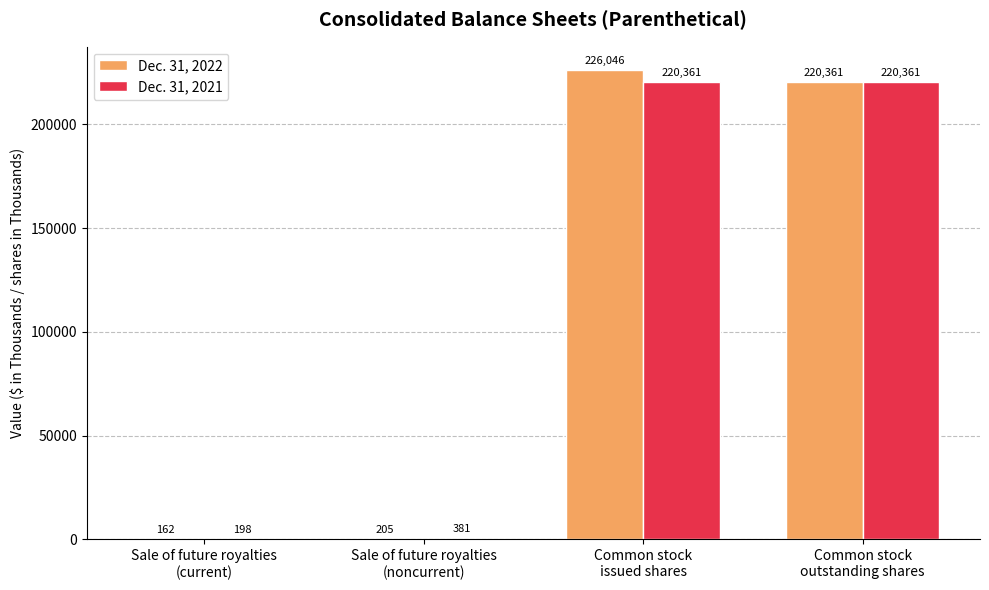

Reading left to right, what are all the values shown in this chart?

Dec. 31, 2022: 162	205	226046	220361
Dec. 31, 2021: 198	381	220361	220361